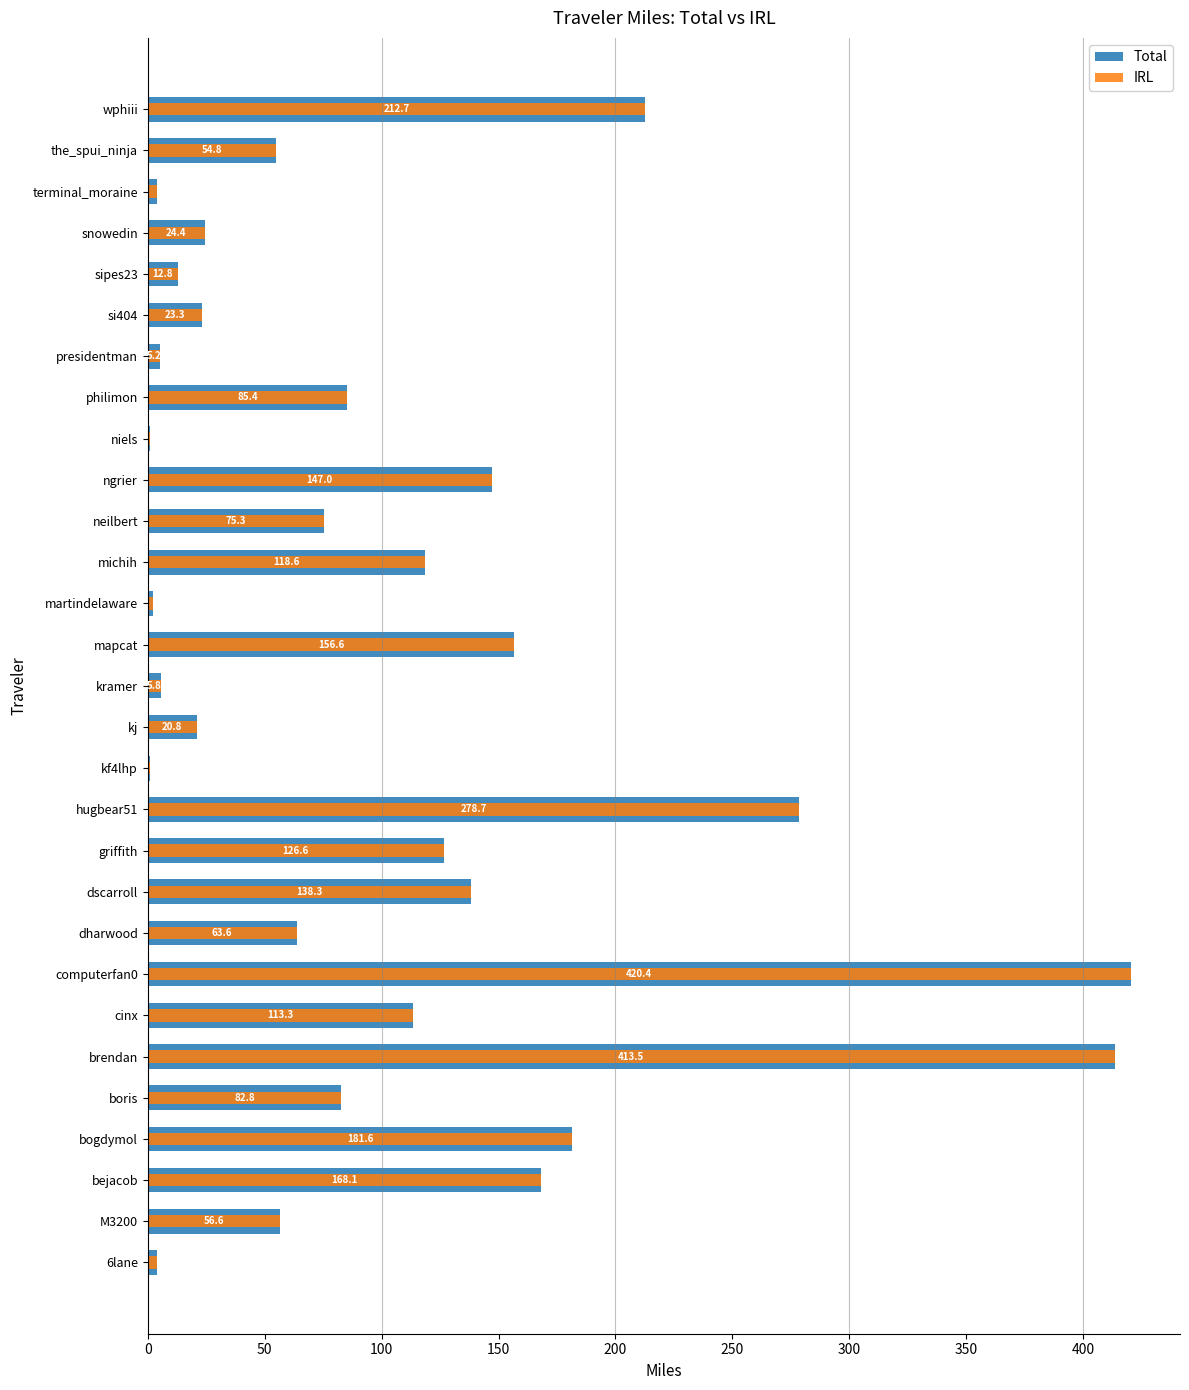

How many data points in IRL are above 75?

15